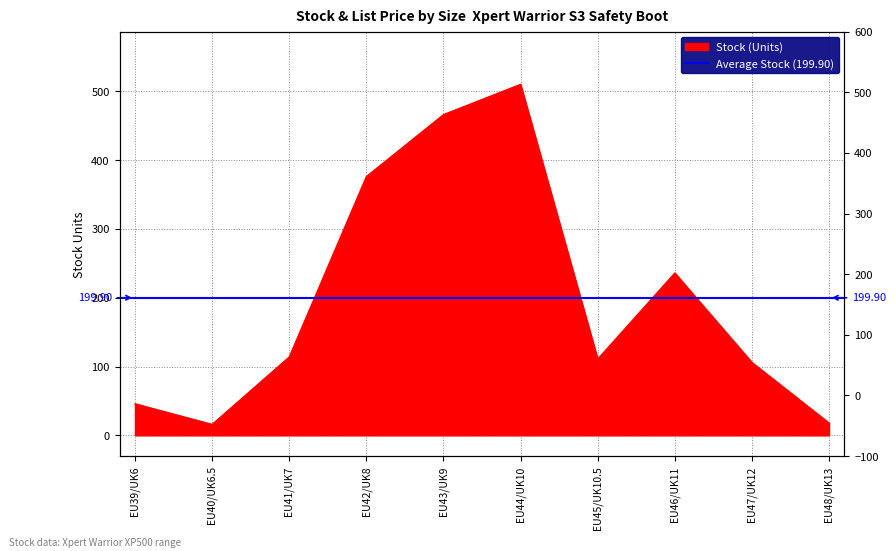

How many data points are above 114?

4